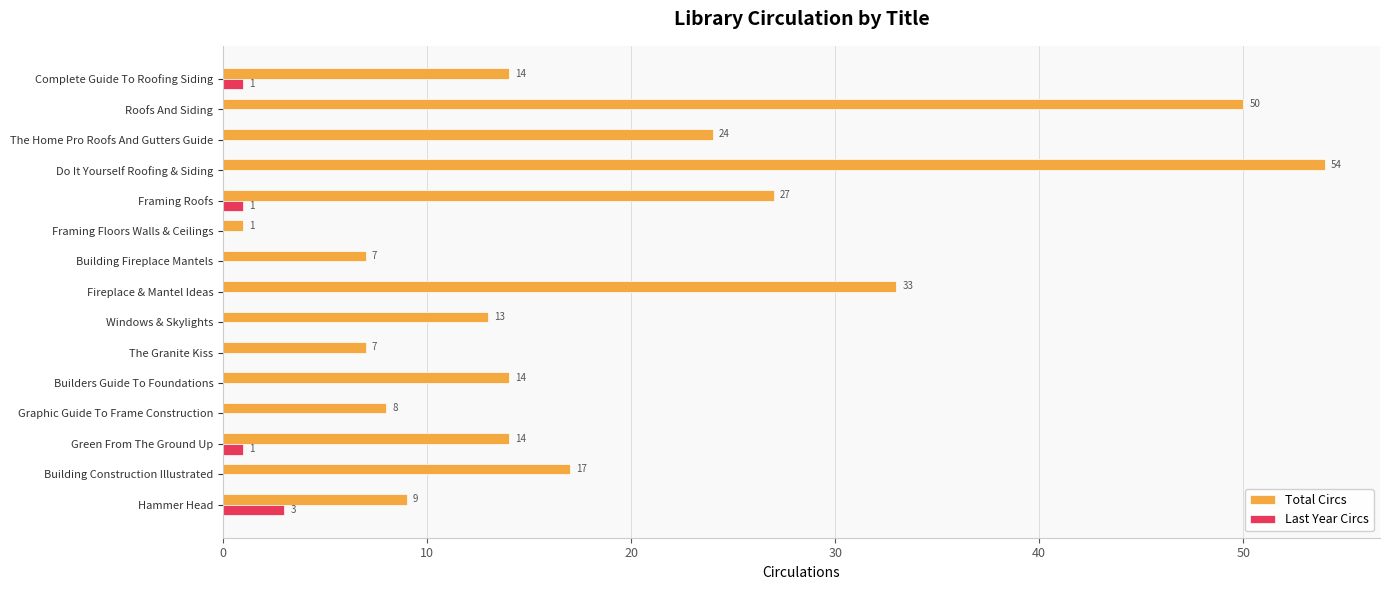

What is the sum of all Total Circs values?

292